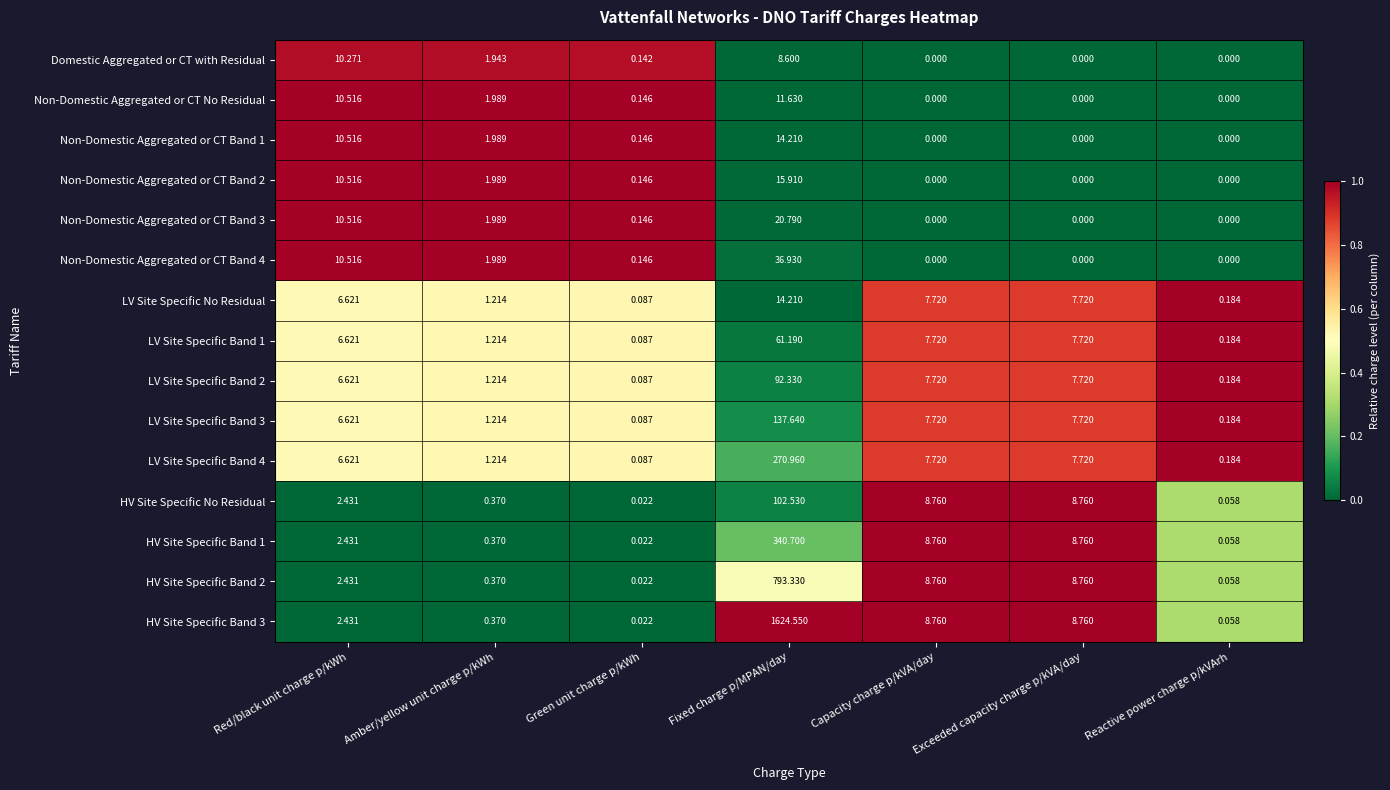

Which category has the highest value in the LV Site Specific Band 1 series?

Fixed charge p/MPAN/day